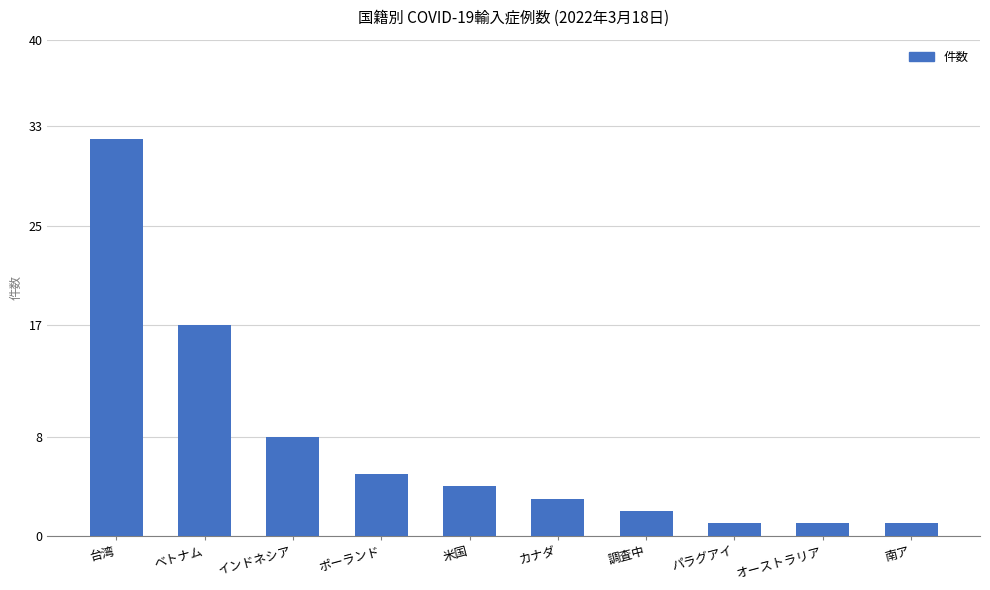

What is the sum of all values?

74